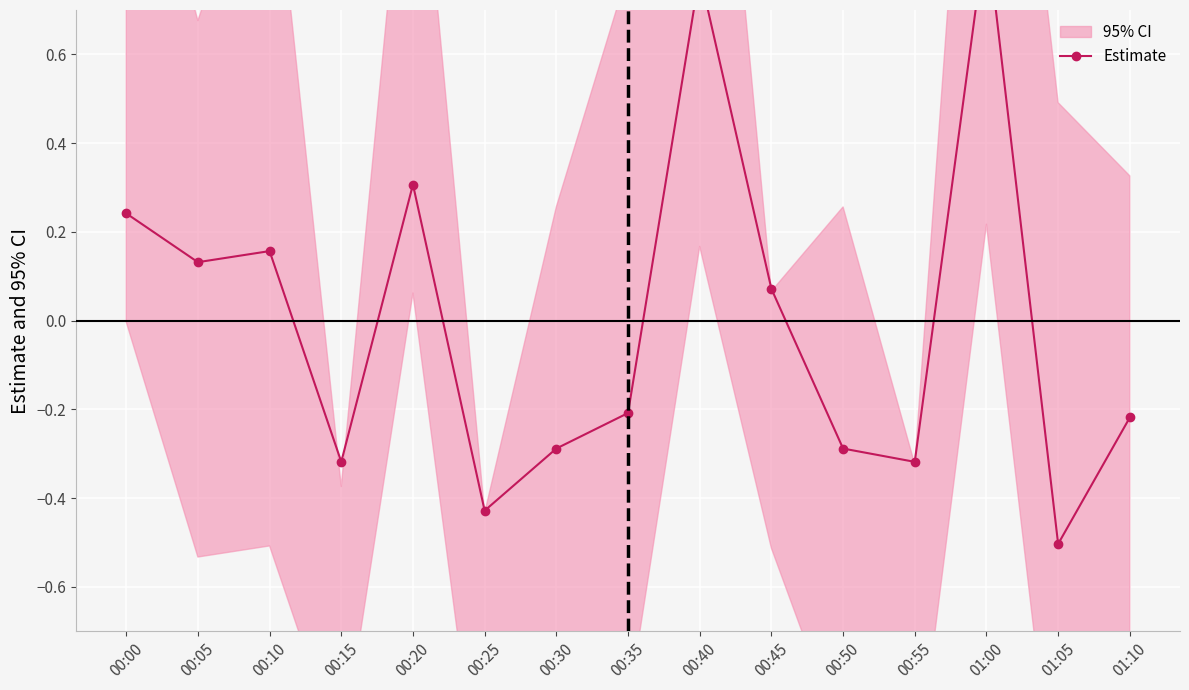

List the labels in order of value, smallest first.

01:05, 00:25, 00:15, 00:55, 00:30, 00:50, 01:10, 00:35, 00:45, 00:05, 00:10, 00:00, 00:20, 00:40, 01:00